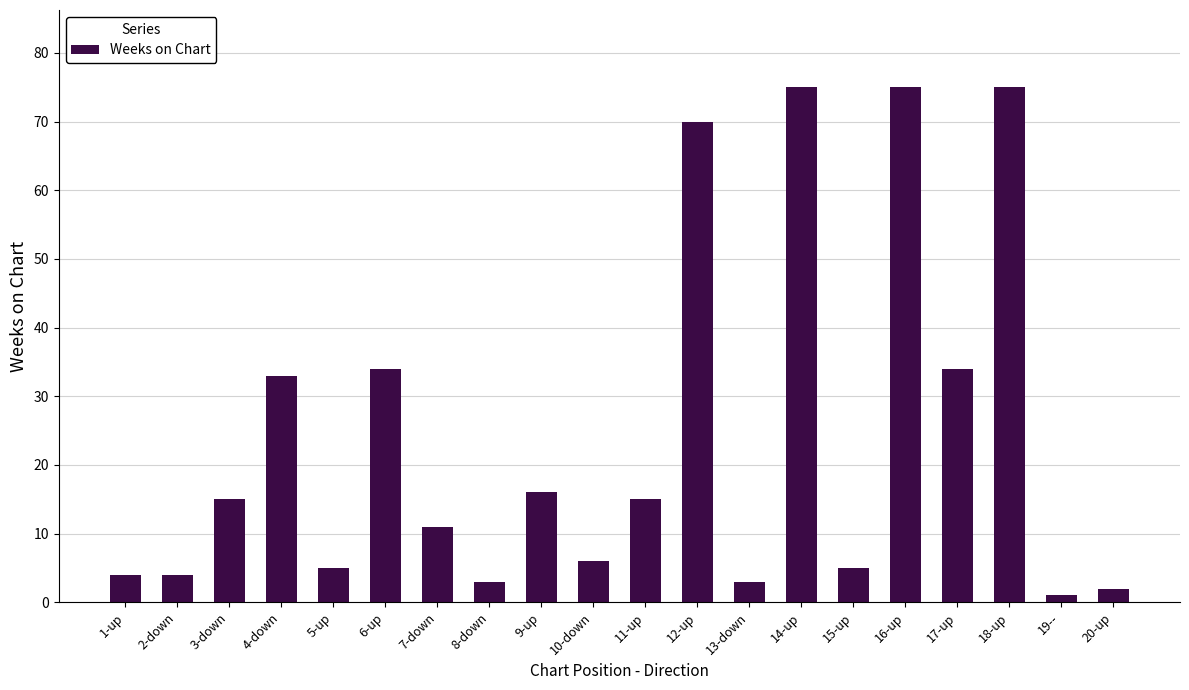

What is the minimum value shown in the chart?

1